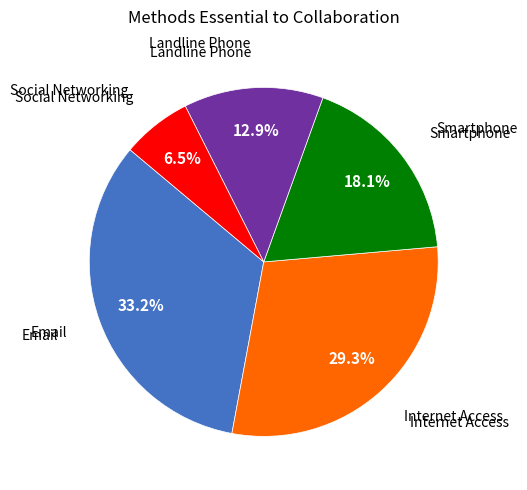

Is there any slice that represents more than half of the pie?

No